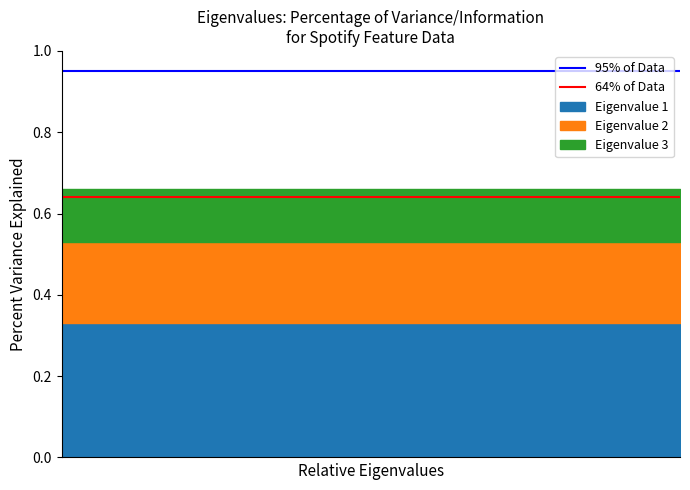

True or false: 64% of Data has a value of 0.4 at 1.

False